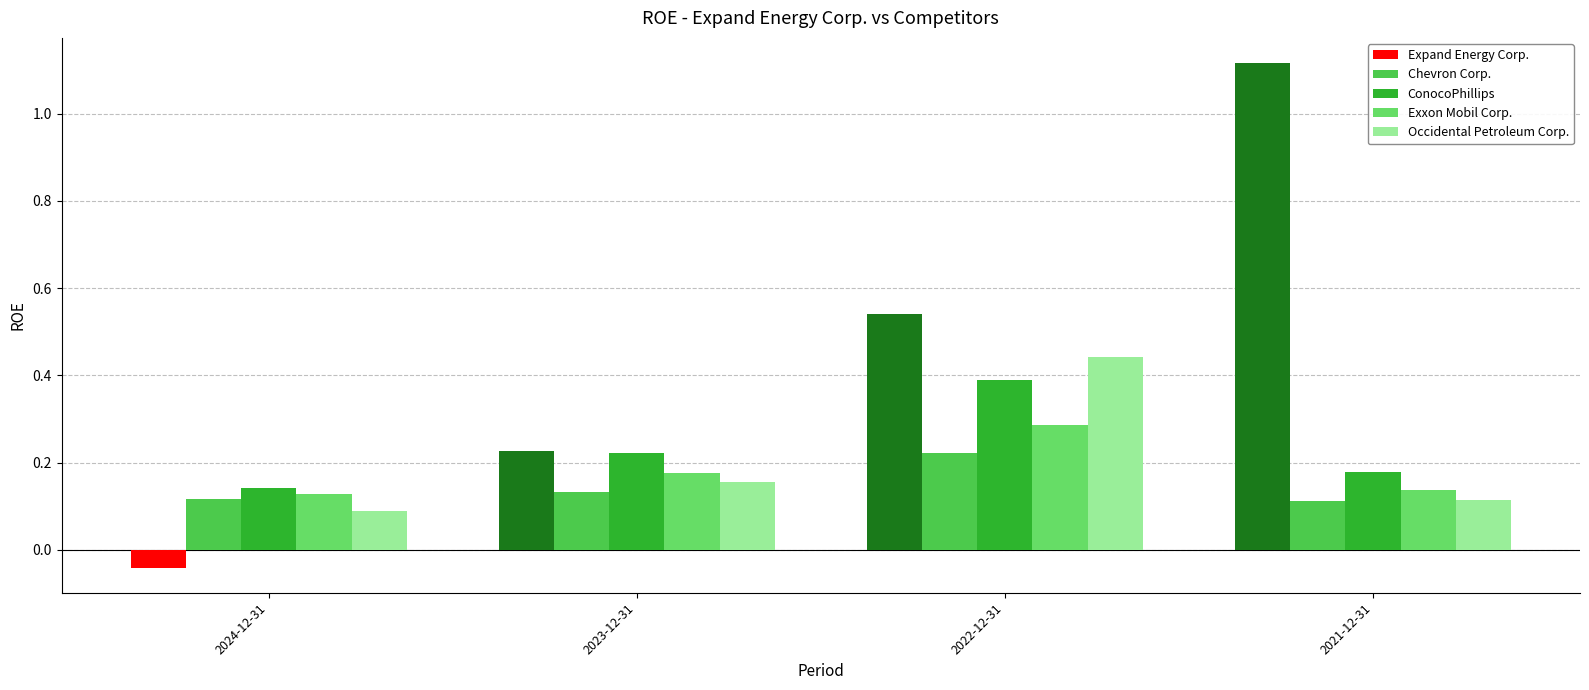

What is the difference between the second highest and minimum values in the Expand Energy Corp. series?

0.6